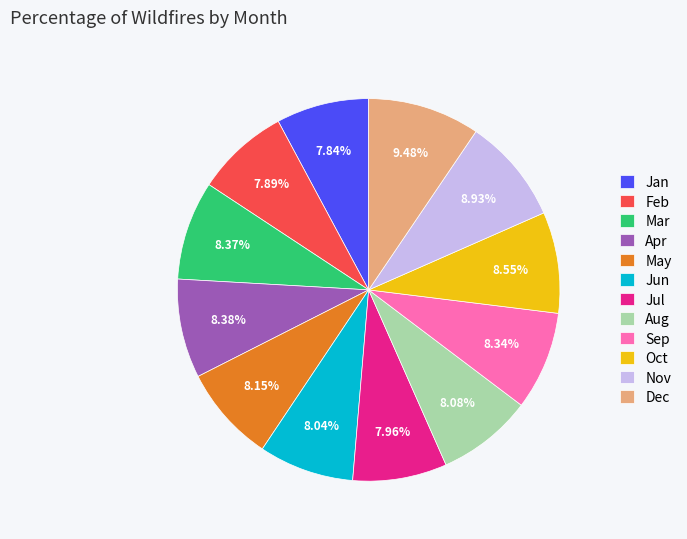

Combined, do May and Oct account for over 50%?

No